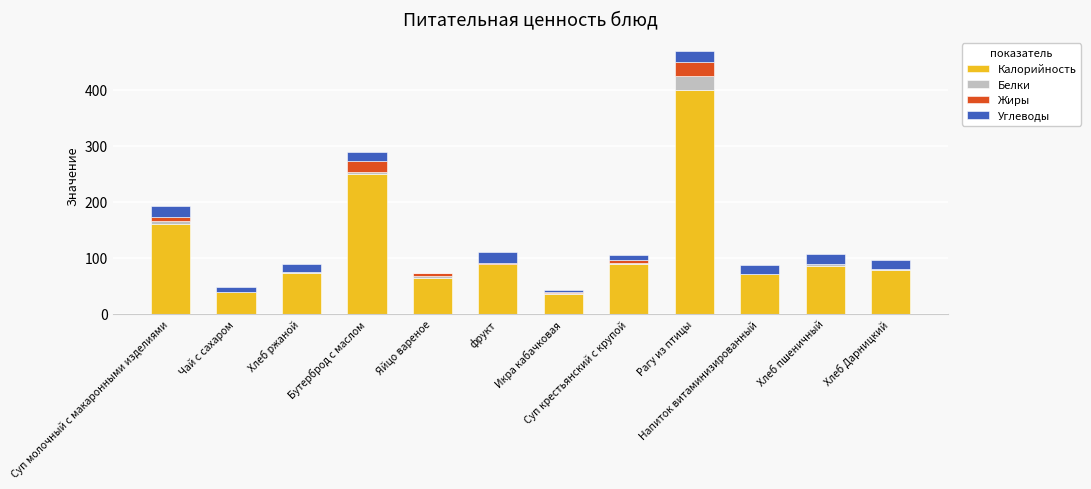

Is it true that Калорийность equals 36 at Икра кабачковая?

True